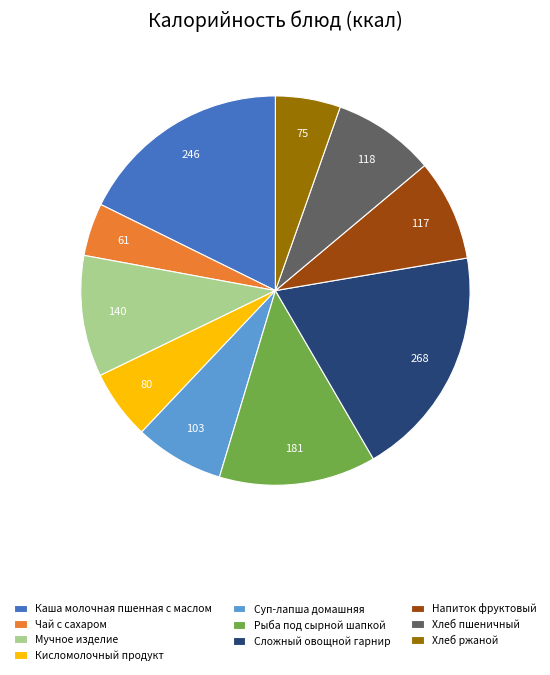

Approximately how many times larger is the value at Каша молочная пшенная с маслом compared to Хлеб пшеничный?

2.1